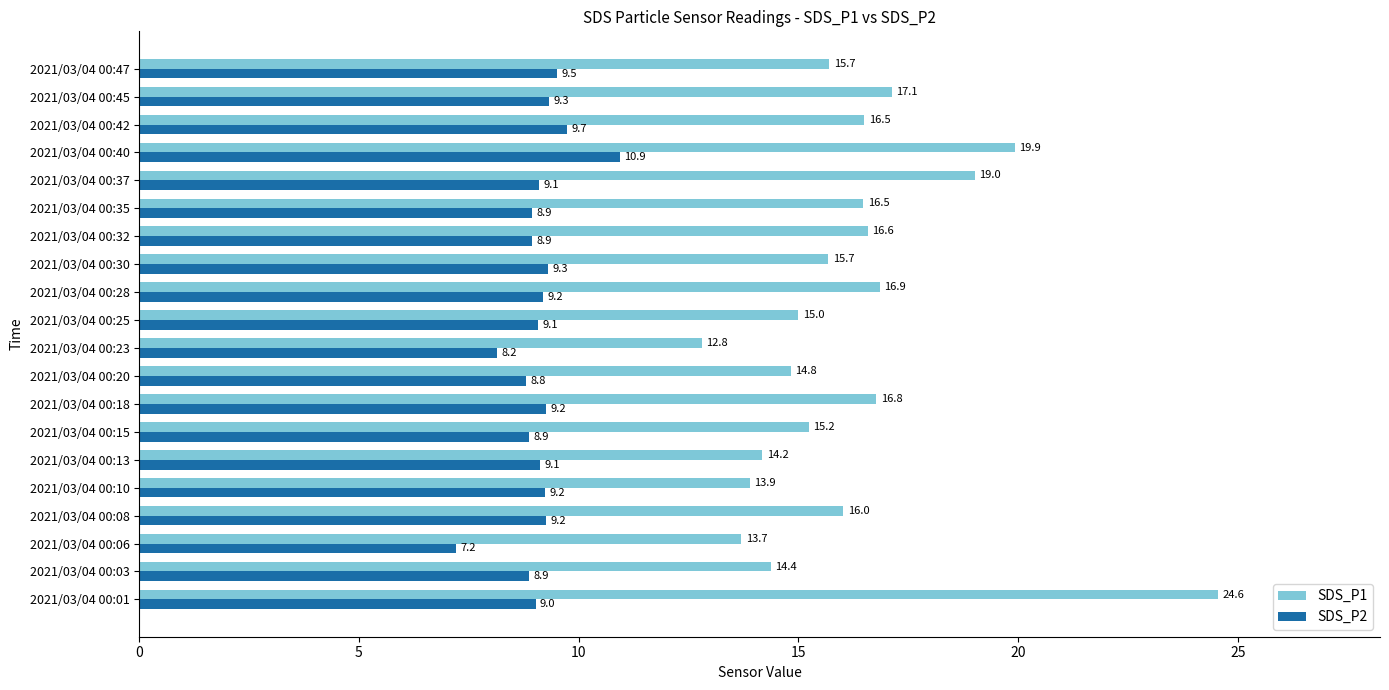

What is the sum of the SDS_P2 values at 2021/03/04 00:10 and 2021/03/04 00:47?

18.7